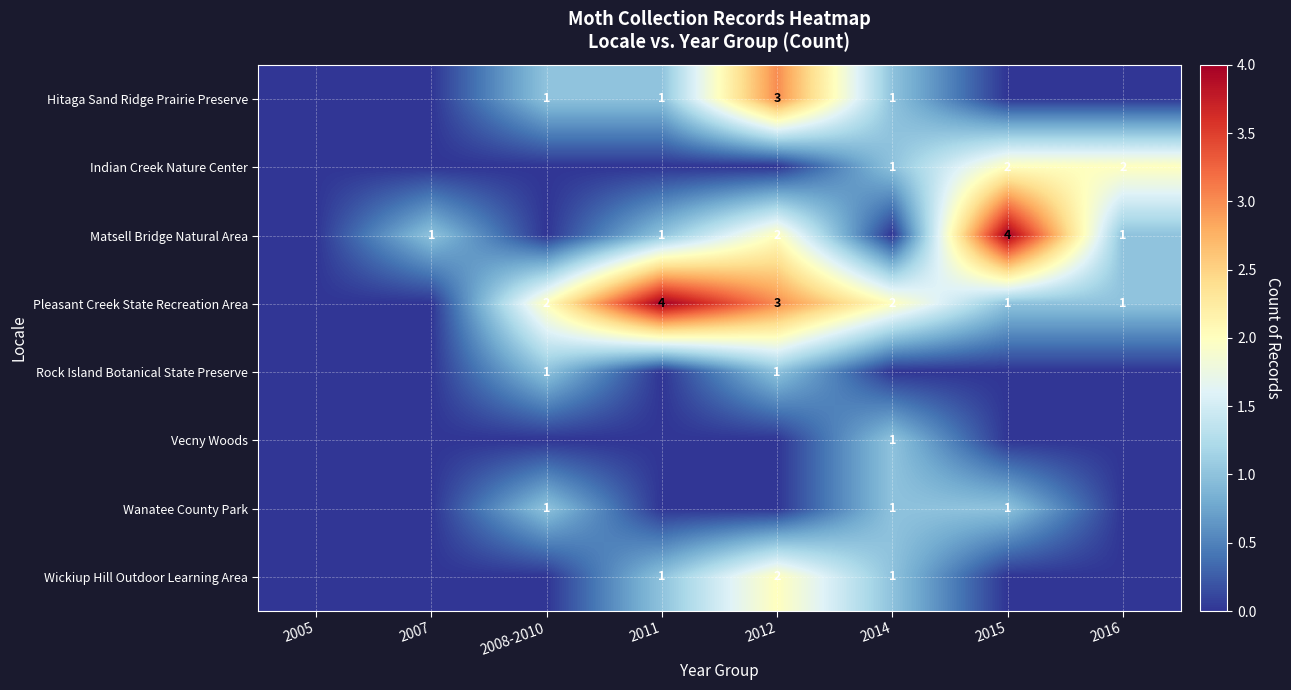

Is the value of Pleasant Creek State Recreation Area at 2012 greater than the value of Indian Creek Nature Center at 2015?

Yes